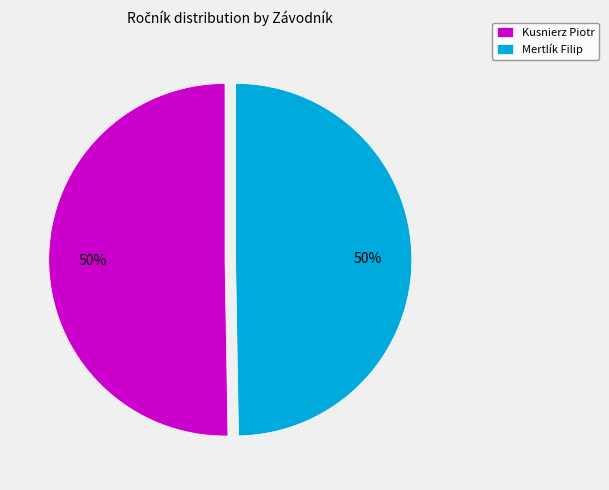

To the nearest percent, what portion does Kusnierz Piotr represent?

50%